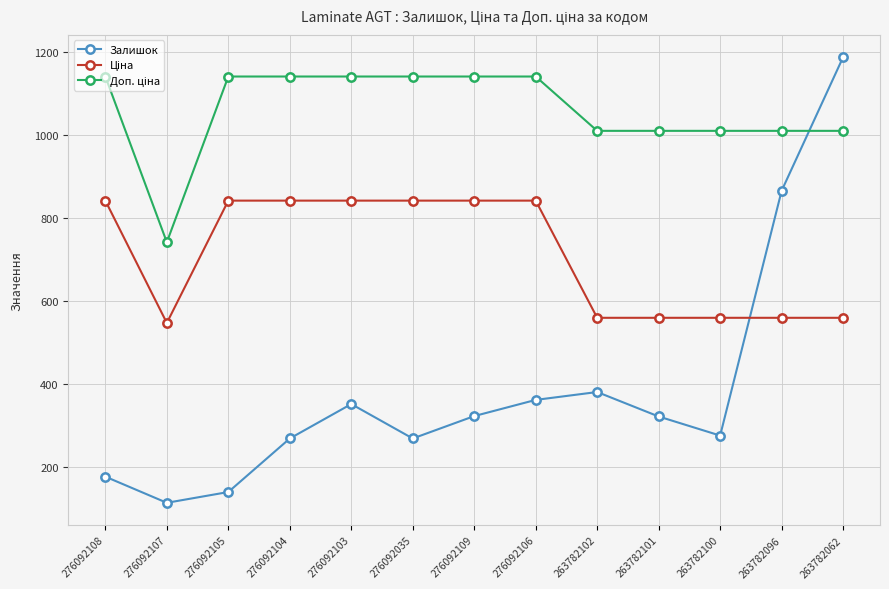

Where is Залишок nearest to the value 651?

263782096